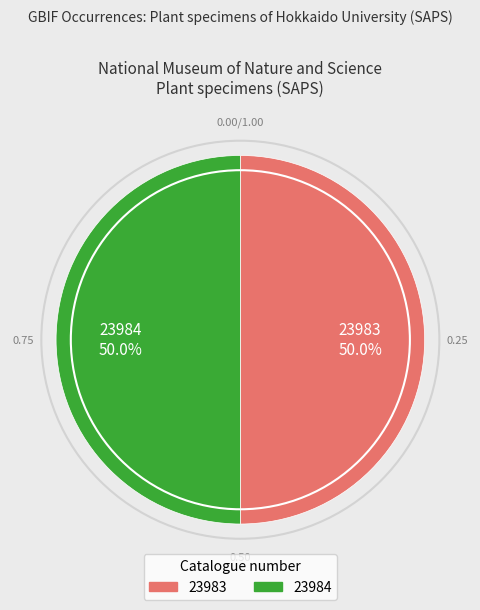

Combined, what portion of the pie is 23984 and 23983?

100.0%